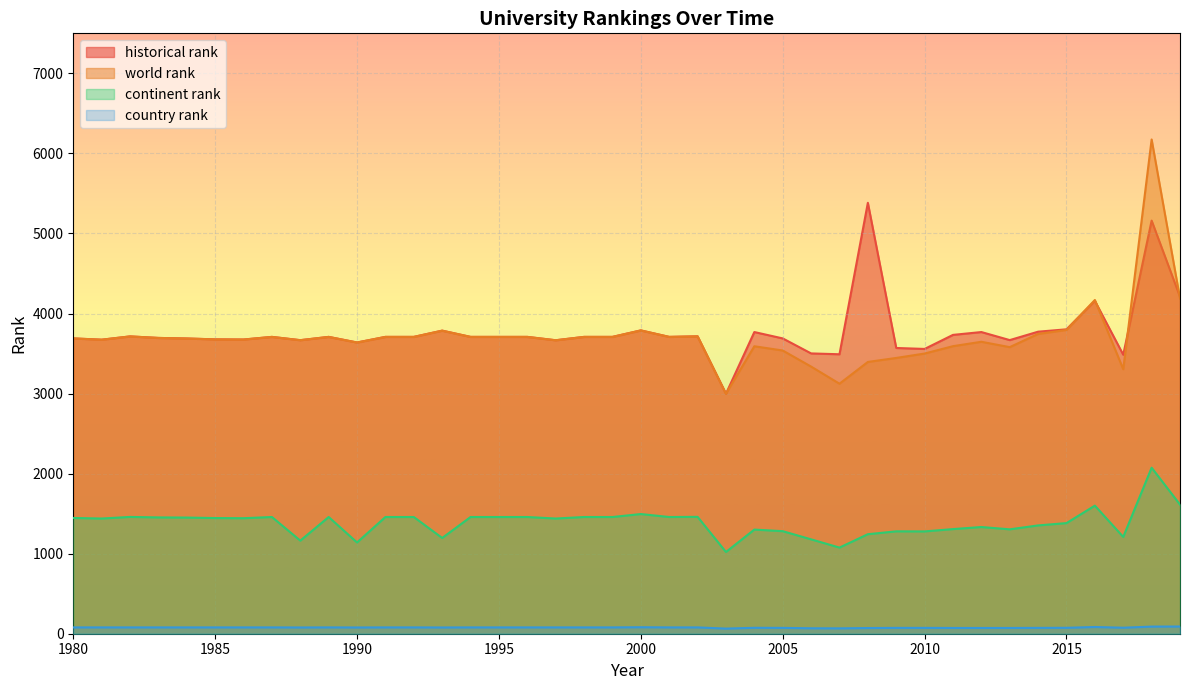

True or false: historical rank and world rank cross at least once.

True